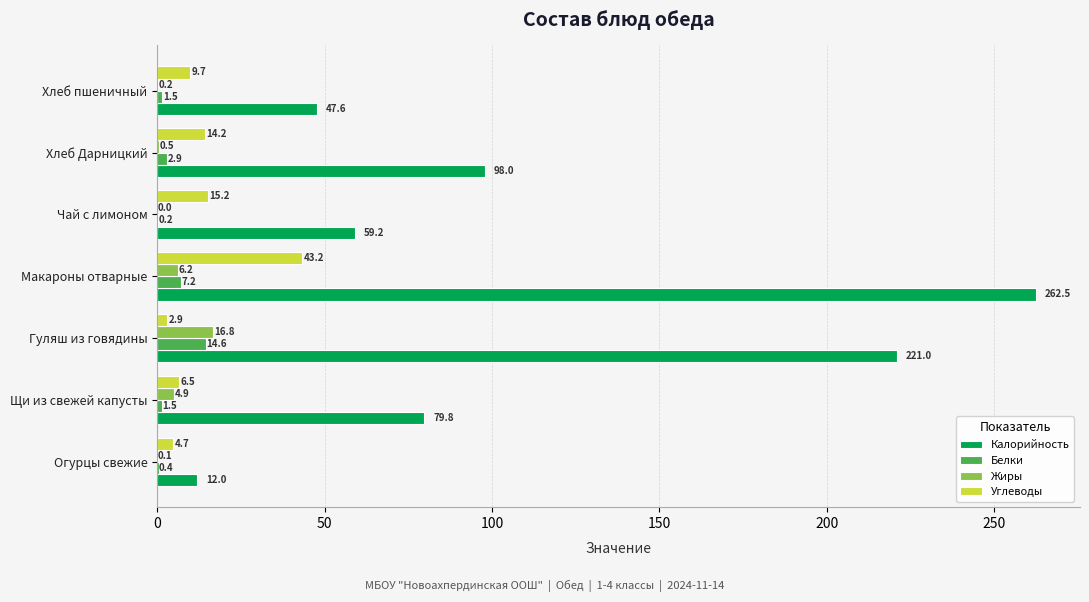

The Жиры series shows 4.9 at Щи из свежей капусты. True or false?

True